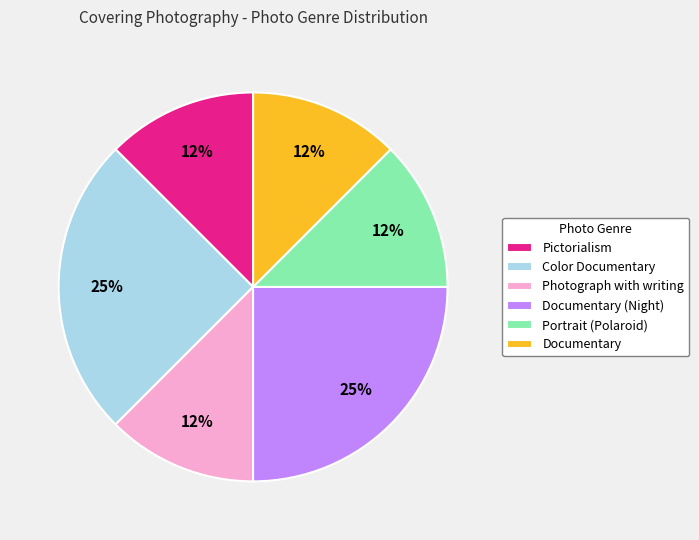

Does any single category account for the majority?

No